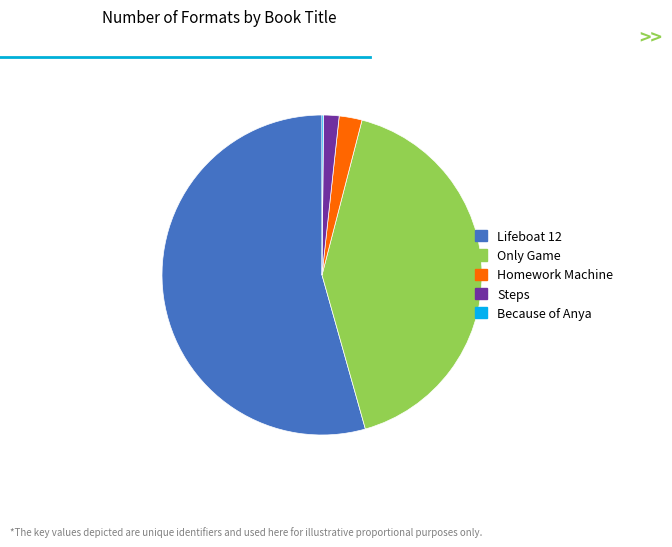

Do Homework Machine and Steps together represent more than half of the pie?

No